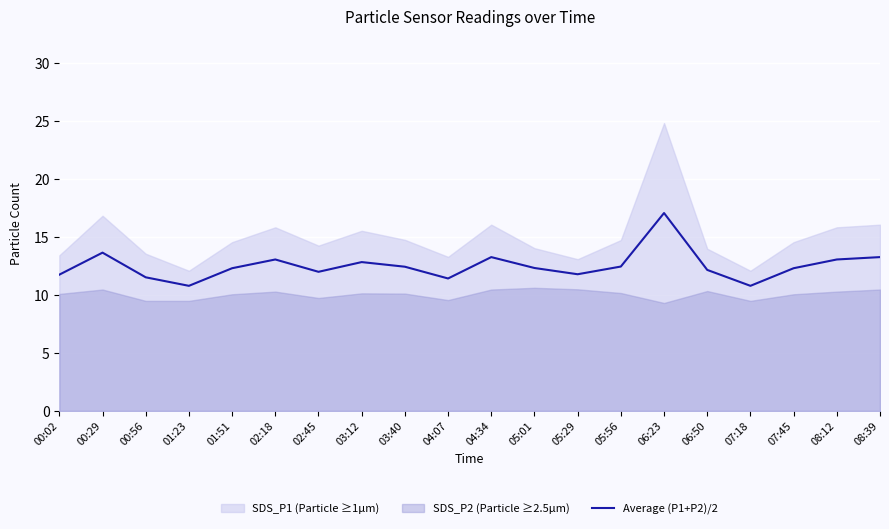

At which category does the data reach its first local valley?

01:23